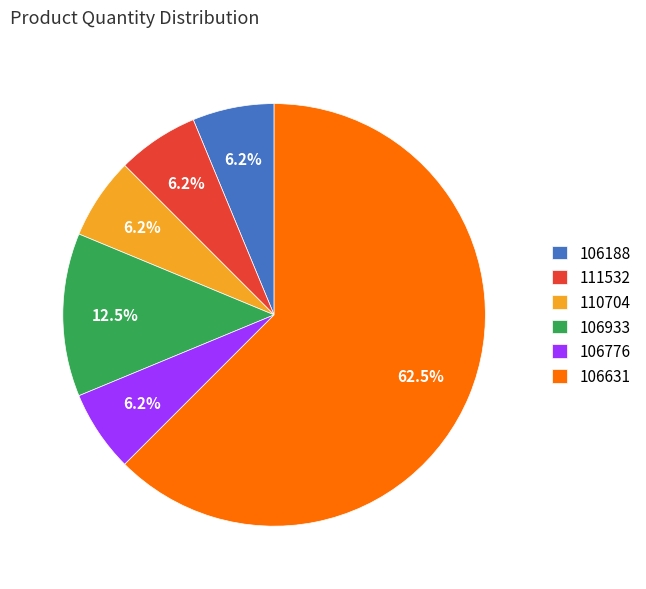

True or false: 106776 accounts for 1% of the total.

False